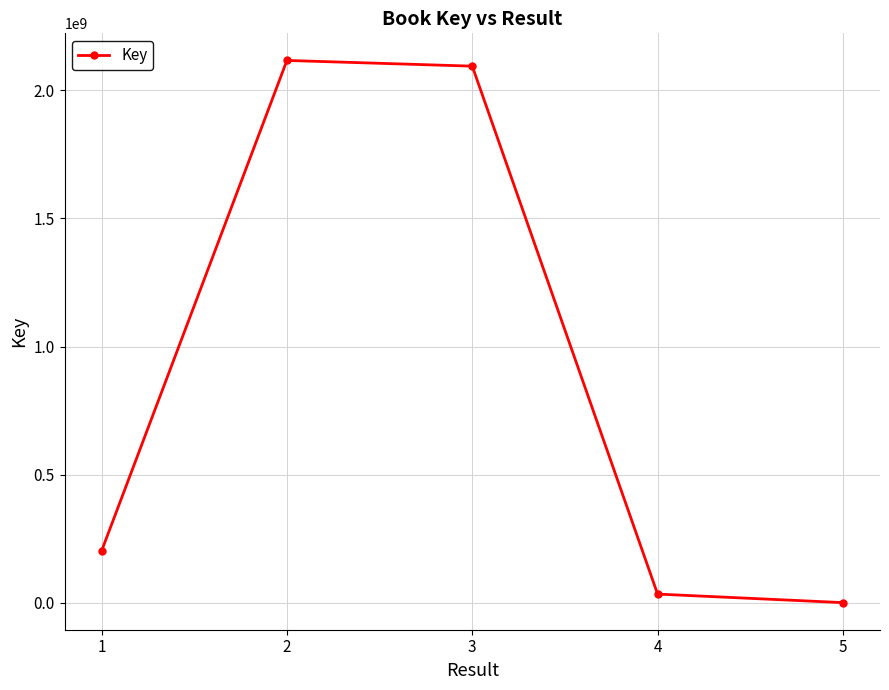

How many interior local peaks (higher than both neighbors) does the data have?

1